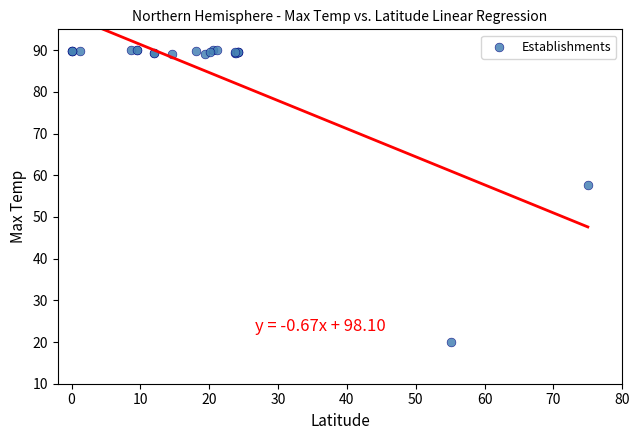

What Y value in the scatter plot is closest to 55?

57.6